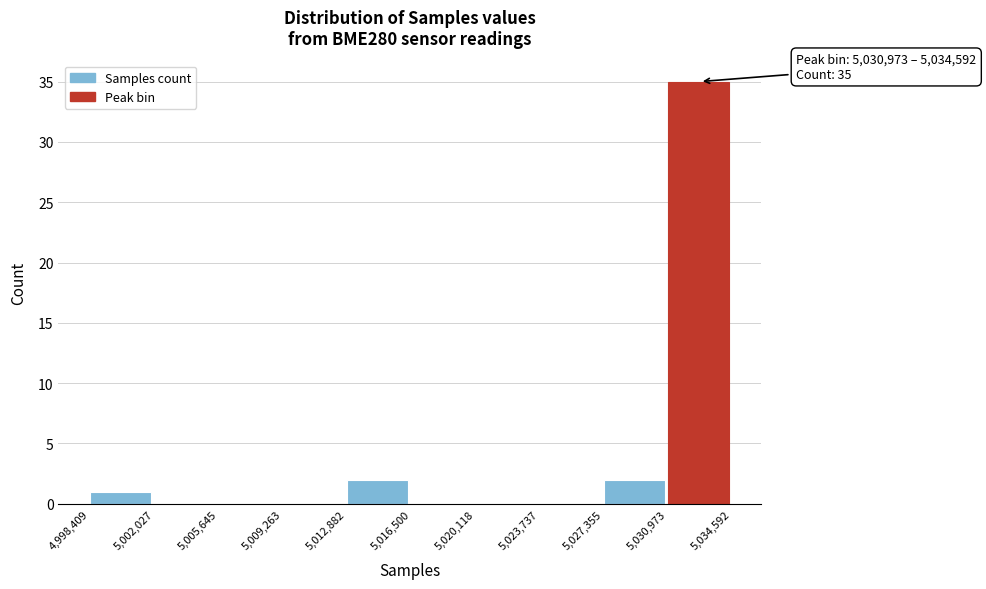

Which range on the x-axis has the tallest bar?

5,030,973 to 5,034,592